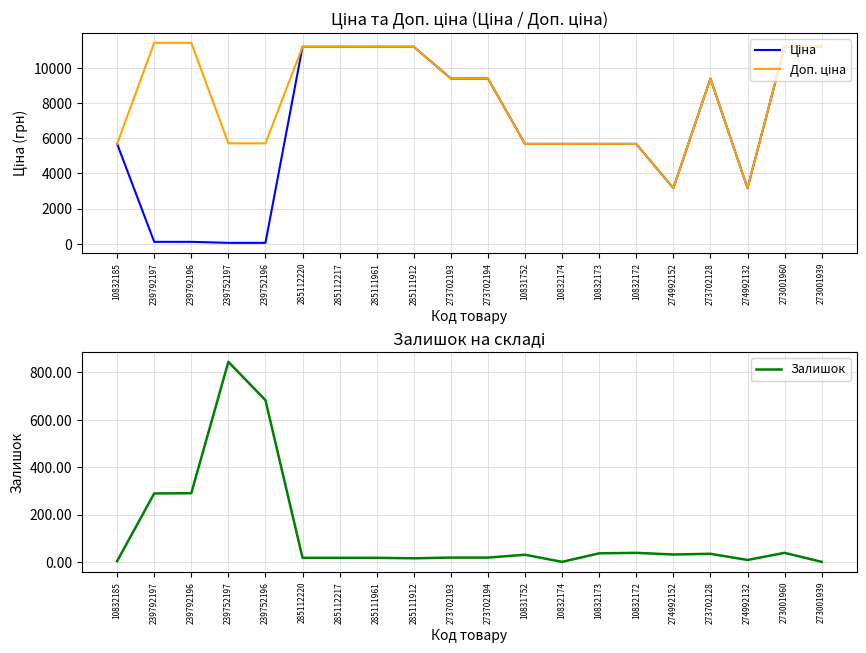

How many values in the Ціна series exceed 5673?

14